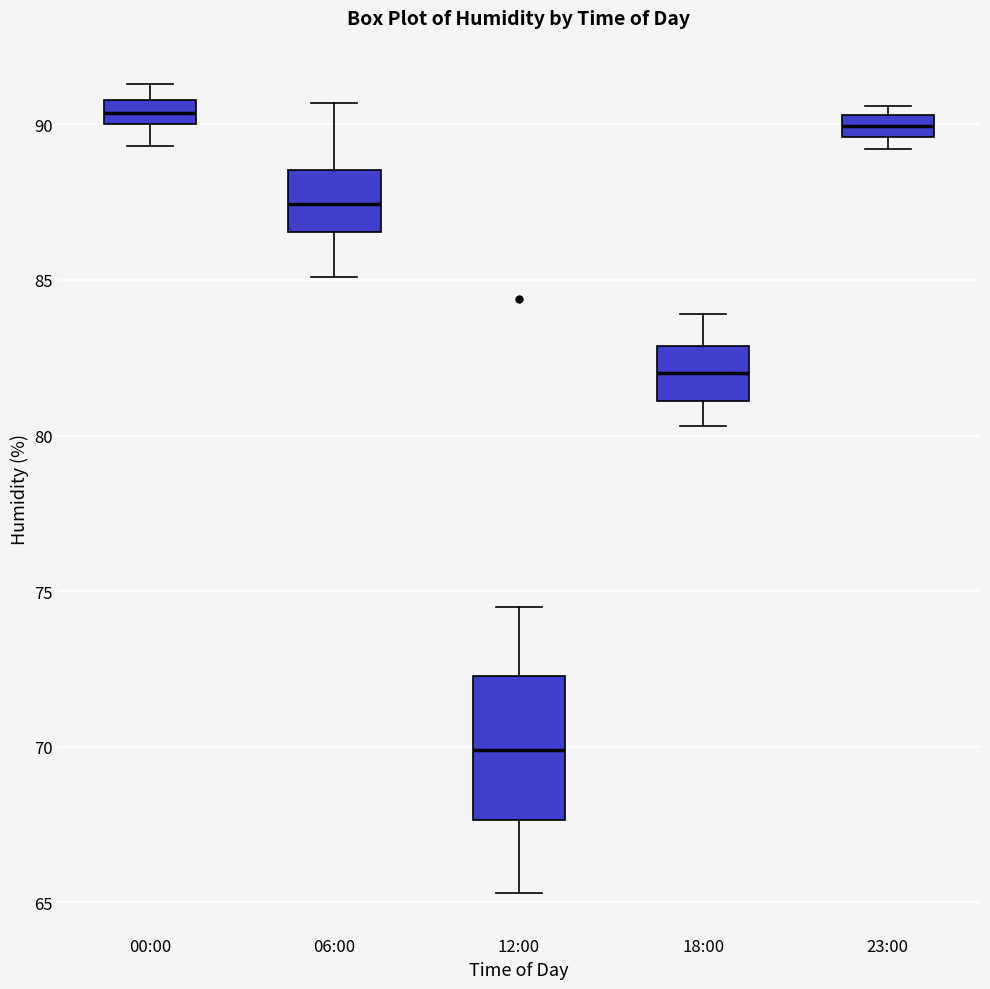

Comparing the boxes themselves (not the whiskers), which one is the tallest?

12:00